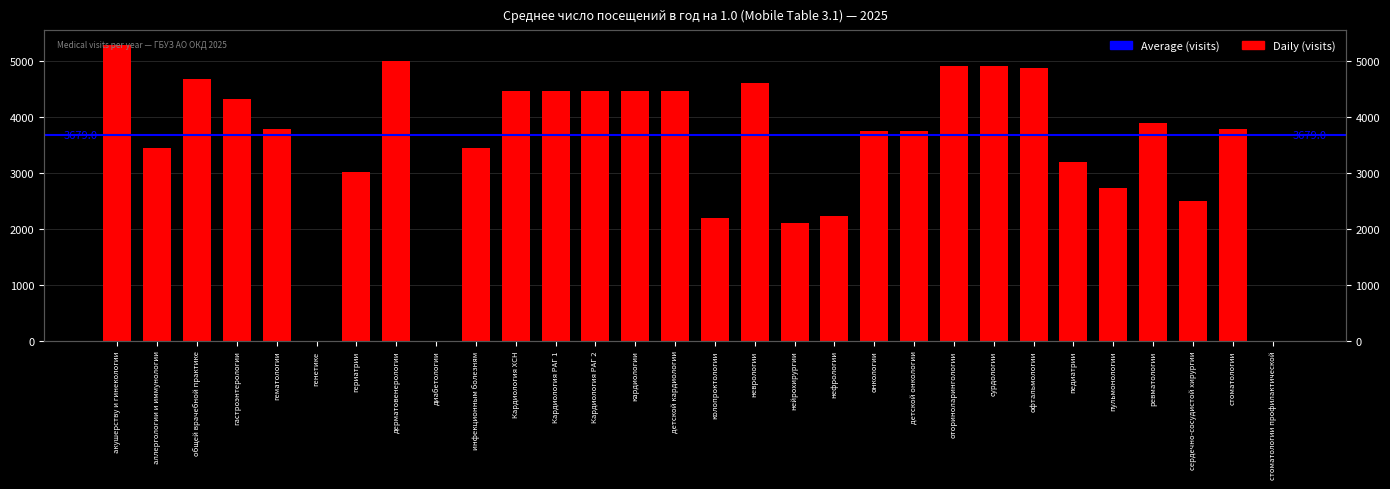

List the labels in order of value, smallest first.

генетике, диабетологии, стоматологии профилактической, нейрохирургии, колопроктологии, нефрологии, сердечно-сосудистой хирургии, пульмонологии, гериатрии, педиатрии, инфекционным болезням, аллергологии и иммунологии, онкологии, детской онкологии, гематологии, стоматологии, ревматологии, гастроэнтерологии, Кардиология ХСН, Кардиология РАГ 1, Кардиология РАГ 2, кардиологии, детской кардиологии, неврологии, общей врачебной практике, офтальмологии, оториноларингологии, сурдологии, дерматовенерологии, акушерству и гинекологии